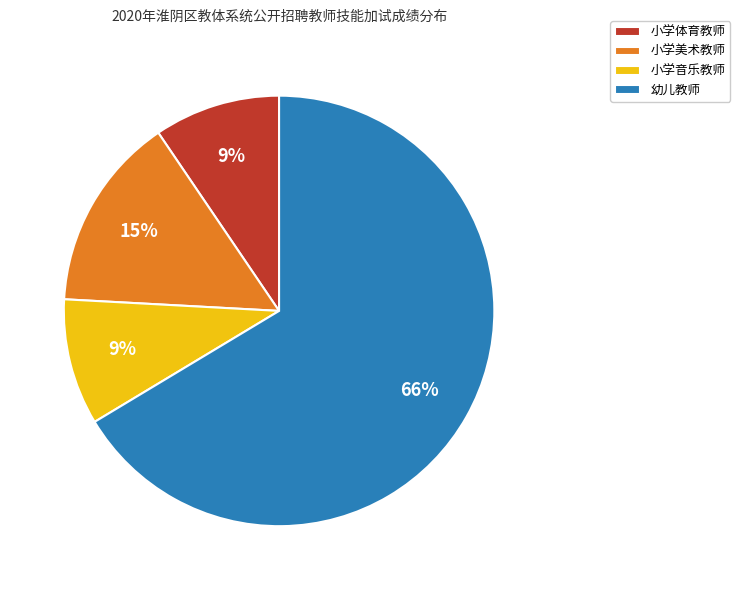

Count the number of slices in the pie.

4